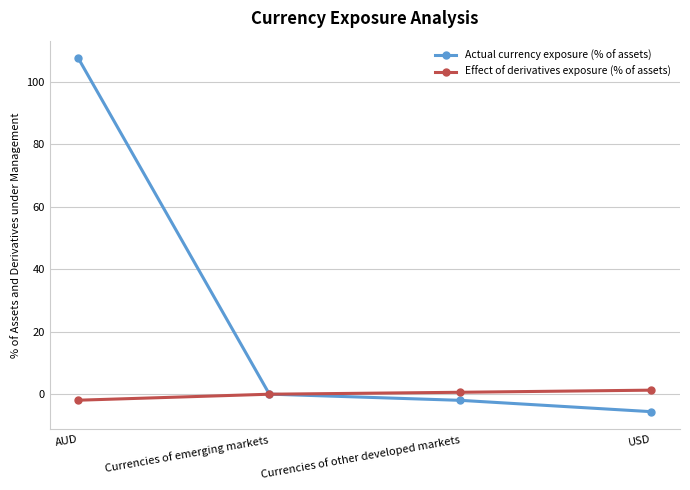

The Effect of derivatives exposure (% of assets) series shows 0.0 at Currencies of emerging markets. True or false?

True